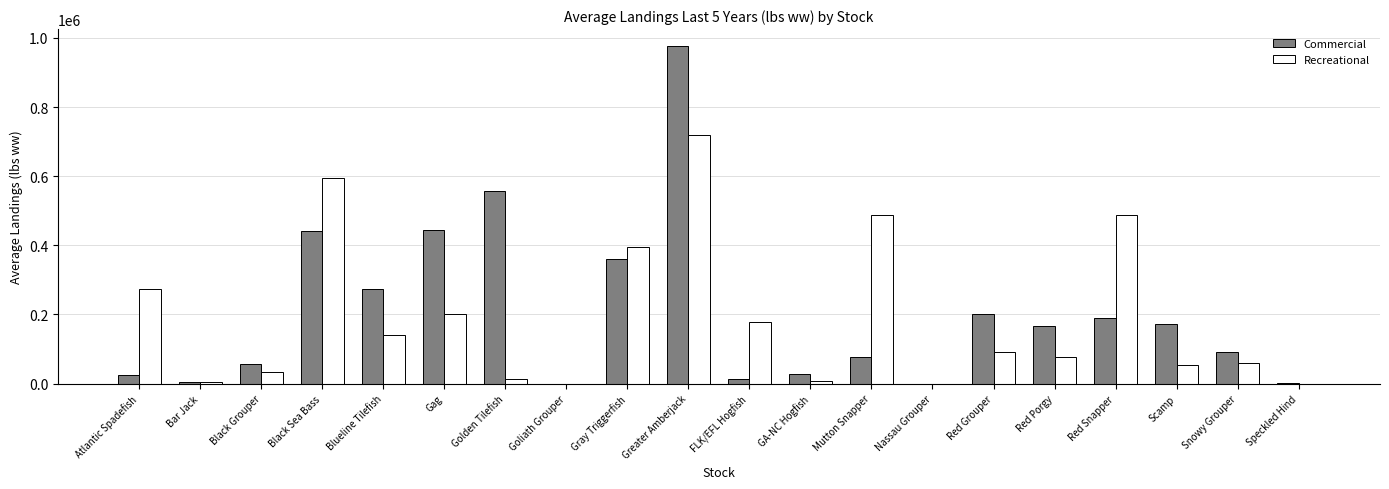

The Commercial series shows 136337.4 at Red Grouper. True or false?

False